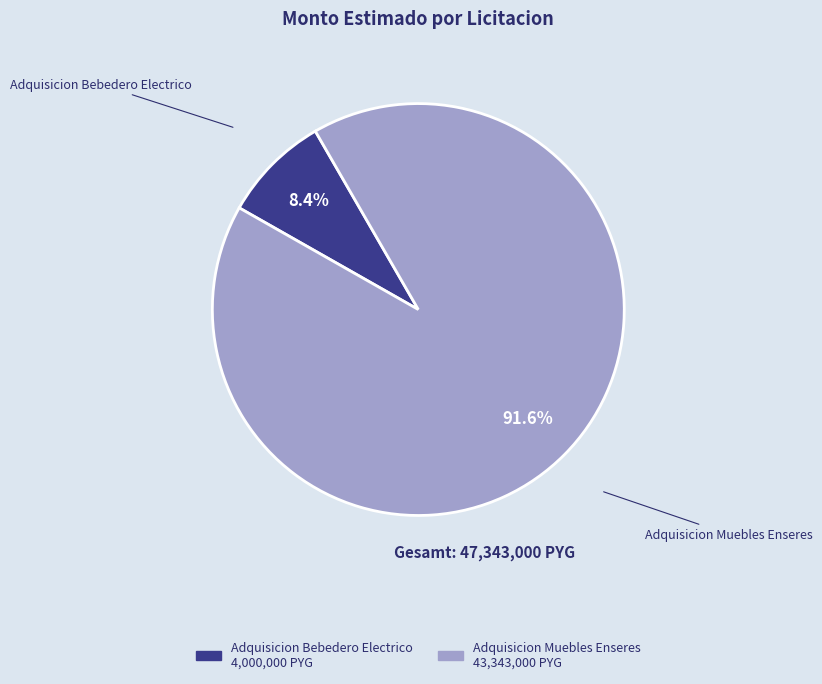

To the nearest percent, what is the average slice percentage?

50%